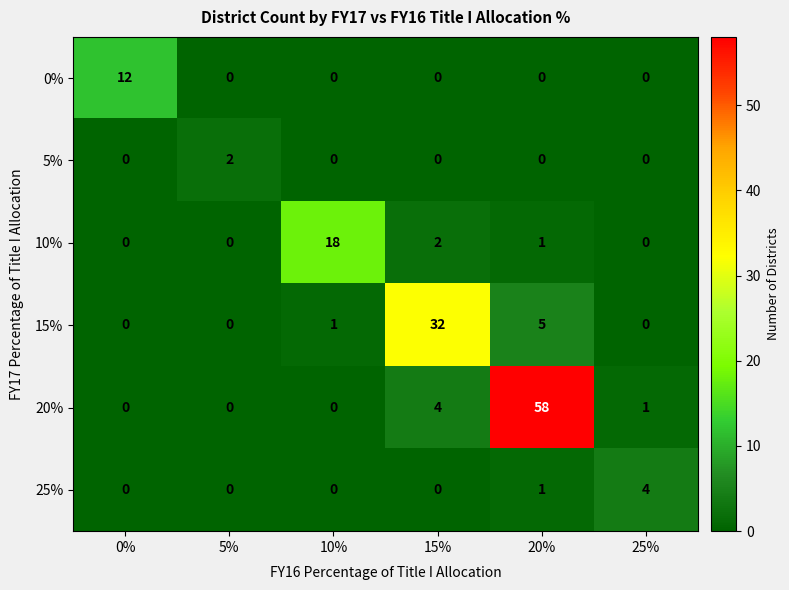

What is the total value across all series at 10%?

19